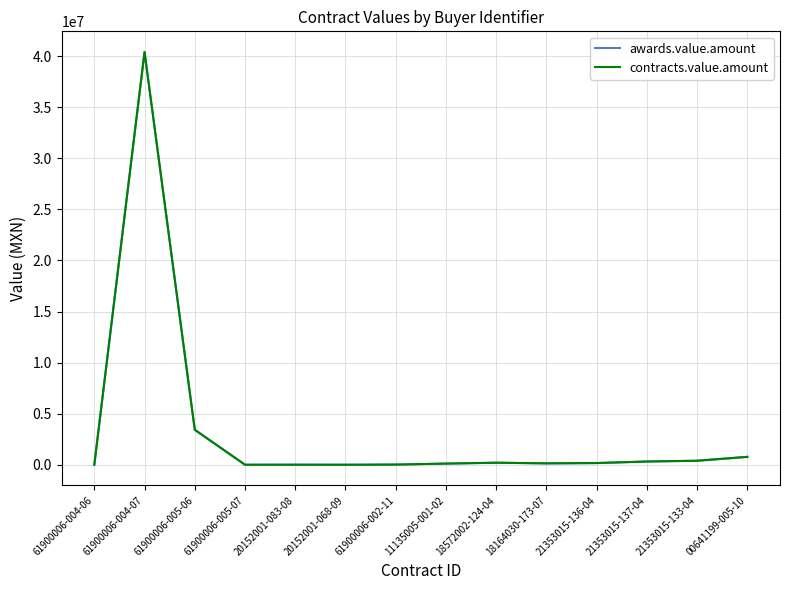

What is the label of the 14th point from the left?

00641199-005-10